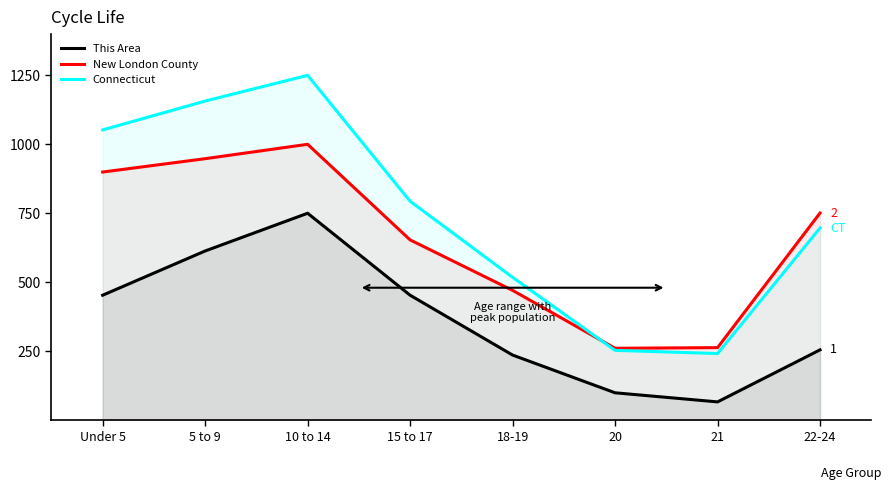

What is the lowest value of the New London County series?

260.5